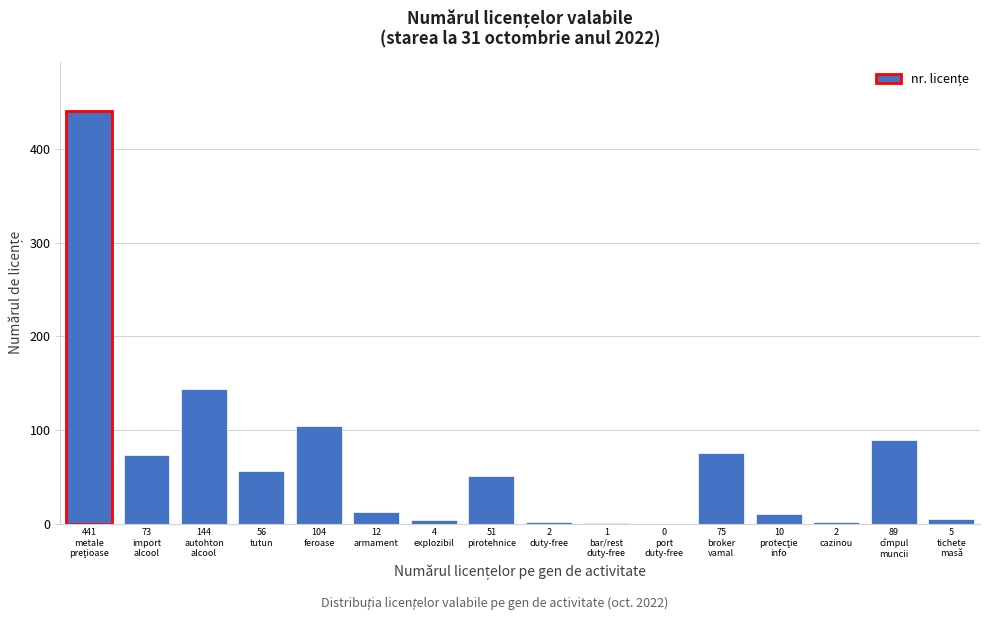

What is the sum of all values?

1069